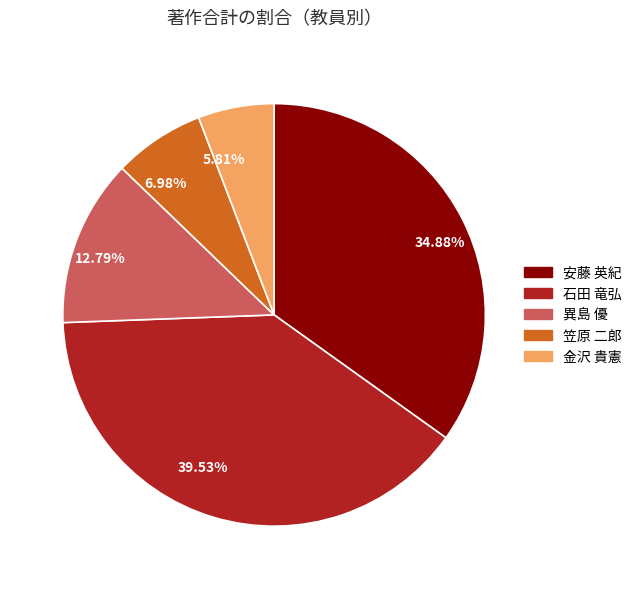

Rank the categories by value from highest to lowest.

39.53%, 34.88%, 12.79%, 6.98%, 5.81%